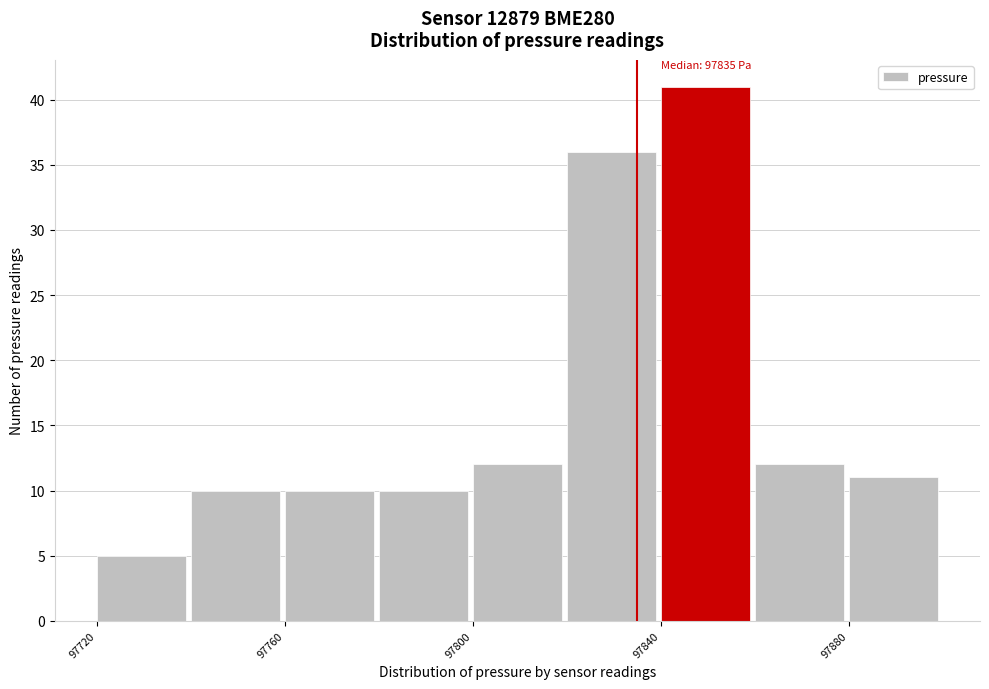

Which range on the x-axis has the tallest bar?

97840 to 97860